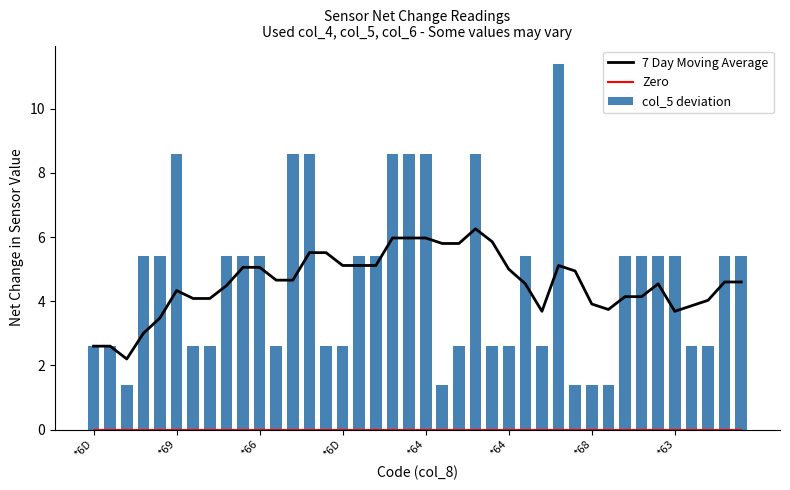

At how many categories does at least one series exceed 0?

40